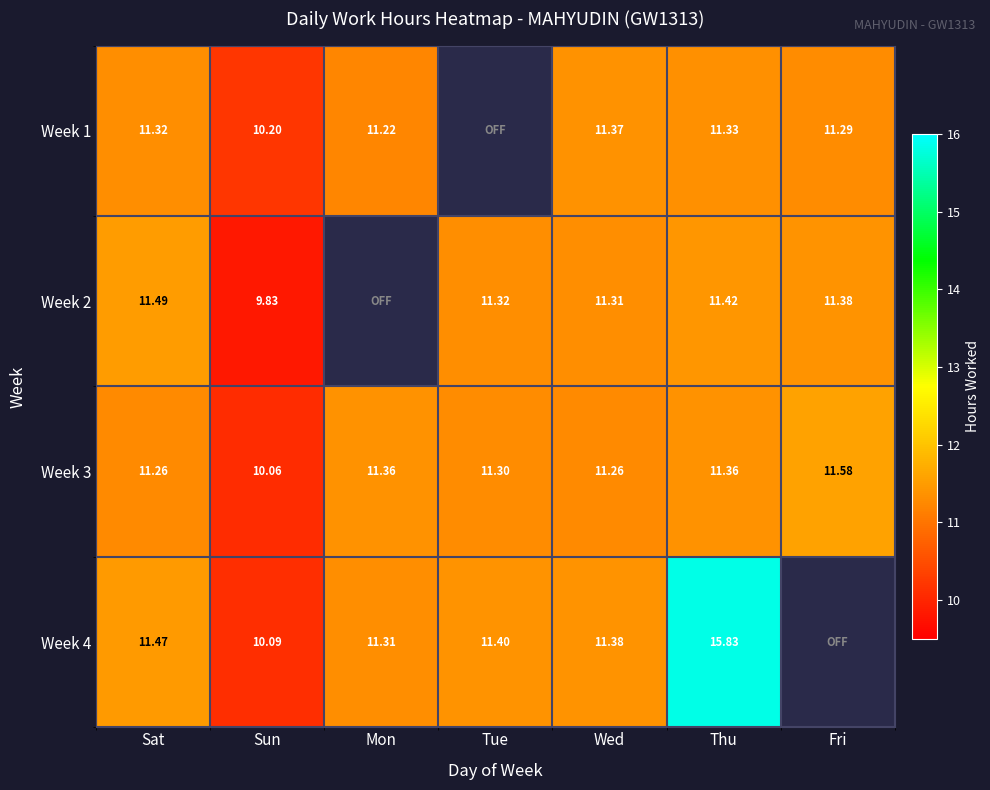

What is the lowest value of the Week 3 series?

10.1